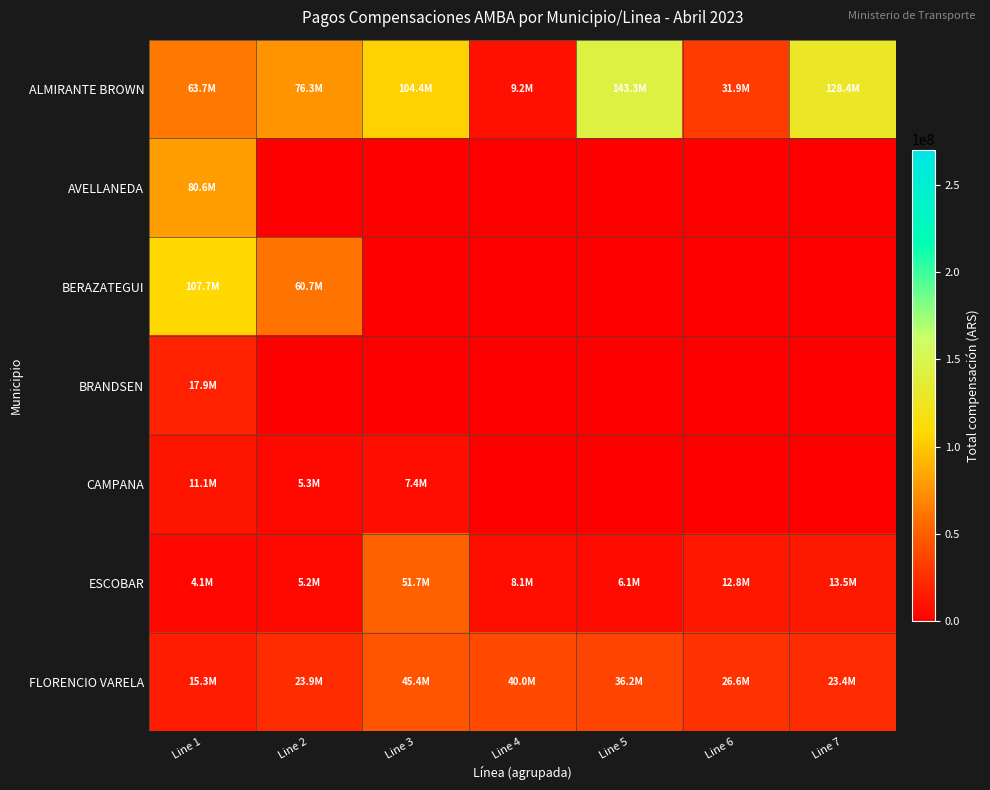

Which series has the largest total across all categories?

ALMIRANTE BROWN